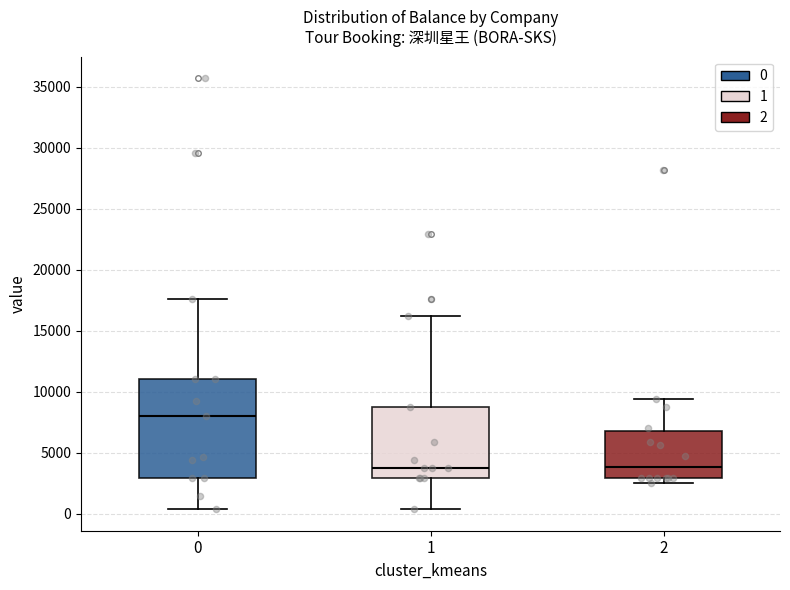

Where is the lower edge of the box at x = 1 on the y-axis? The values are not printed on the chart, so give them approximately, as read against the axis.

3000